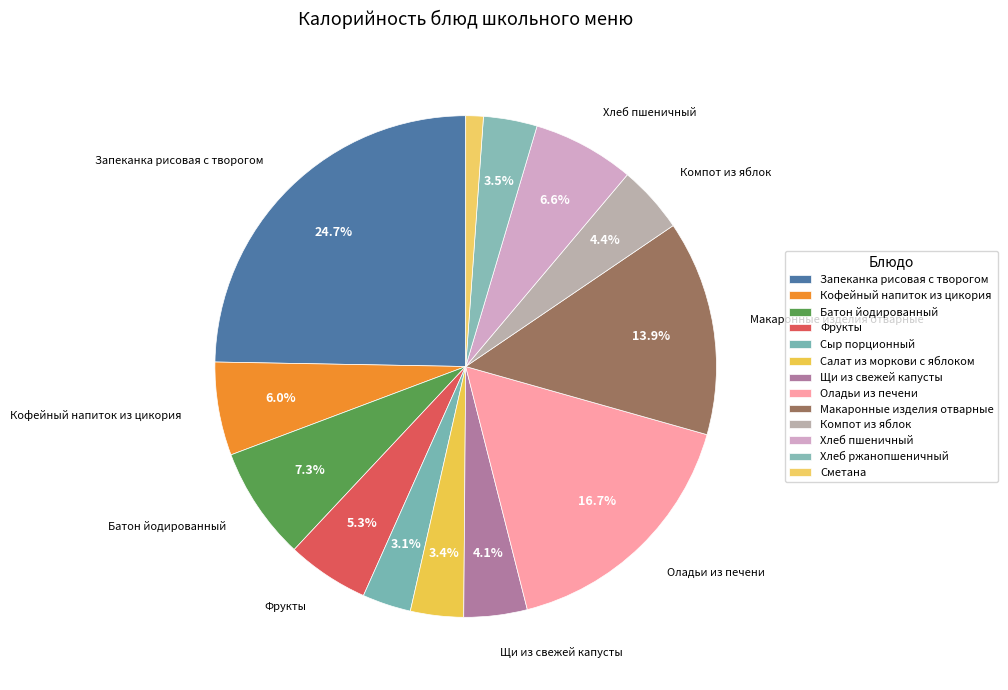

True or false: Хлеб пшеничный accounts for 7% of the total.

True